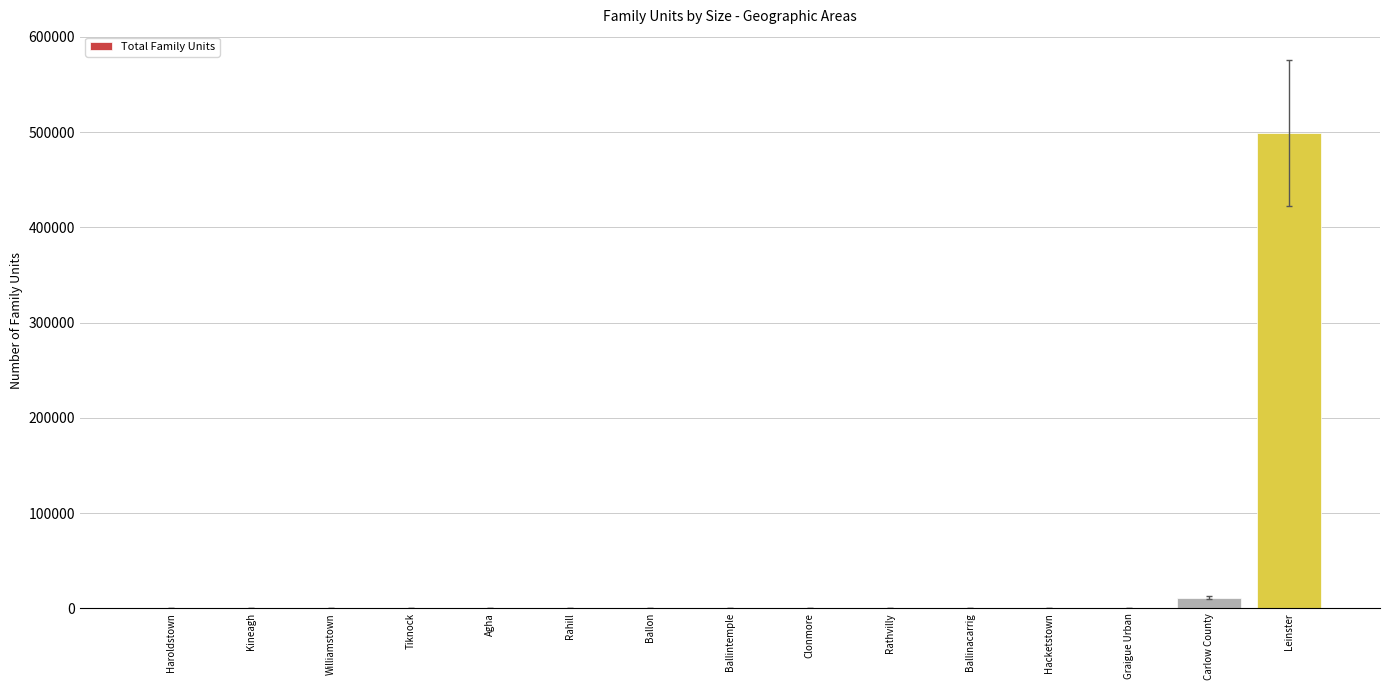

What is the maximum value shown in the chart?

499096